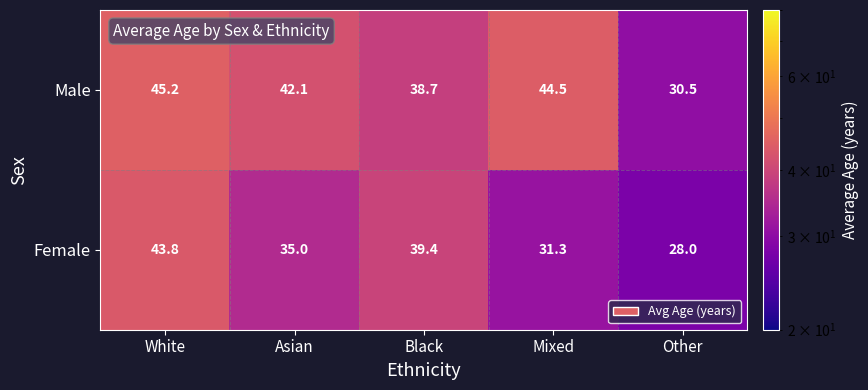

What is the lowest value of the Male series?

30.5